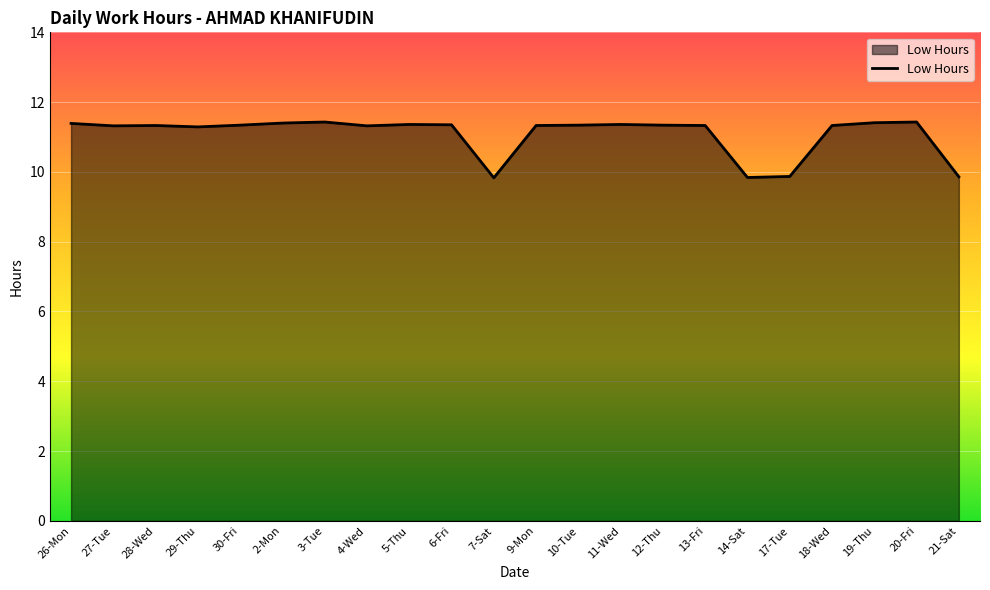

What is the difference between the maximum and minimum values?

1.6